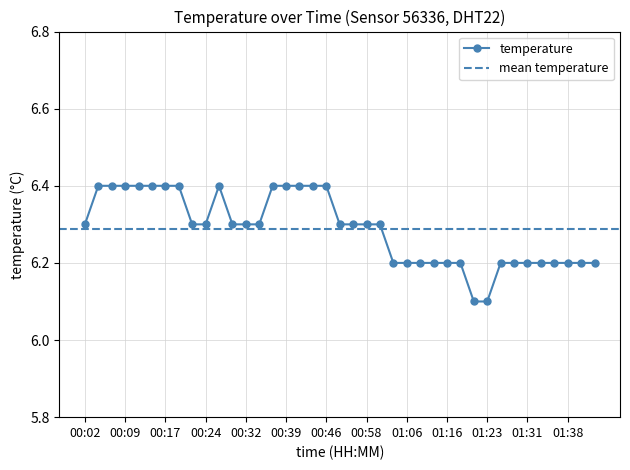

List the labels in order of value, largest first.

00:04, 00:07, 00:09, 00:12, 00:14, 00:17, 00:19, 00:27, 00:36, 00:39, 00:41, 00:44, 00:46, 00:02, 00:22, 00:24, 00:29, 00:32, 00:34, 00:53, 00:56, 00:58, 01:01, 01:03, 01:06, 01:08, 01:13, 01:16, 01:18, 01:26, 01:28, 01:31, 01:33, 01:36, 01:38, 01:41, 01:49, 01:21, 01:23